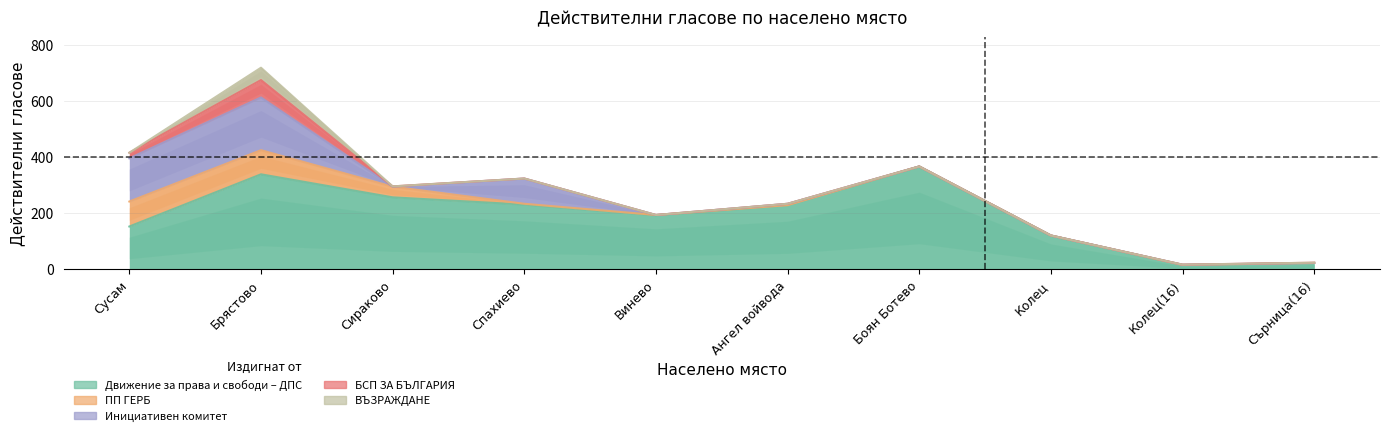

The value of Движение за права и свободи – ДПС at Сърница(16) is 23. True or false?

True